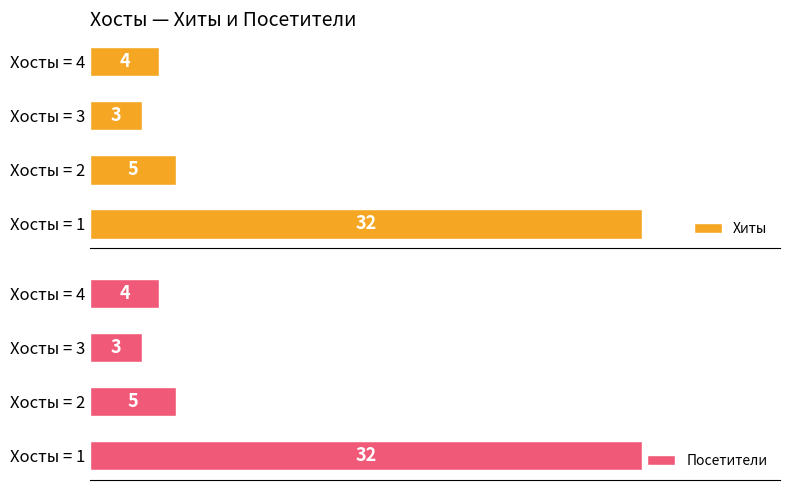

Does the chart contain stacked bars?

No